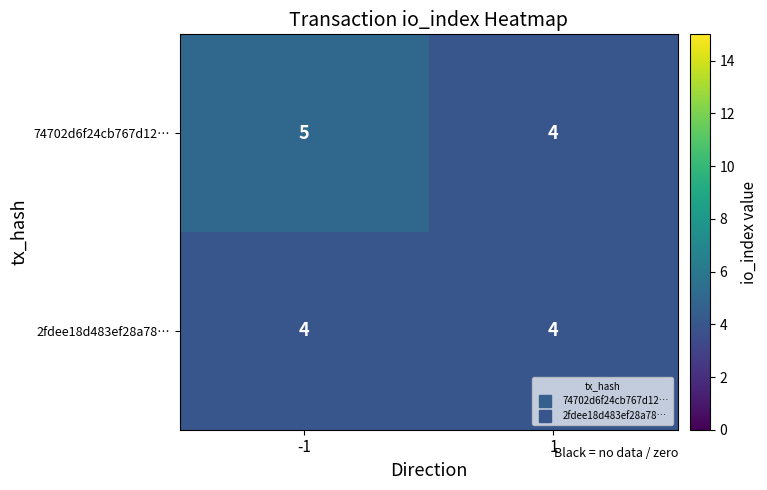

What is the total value across all series at 1?

8